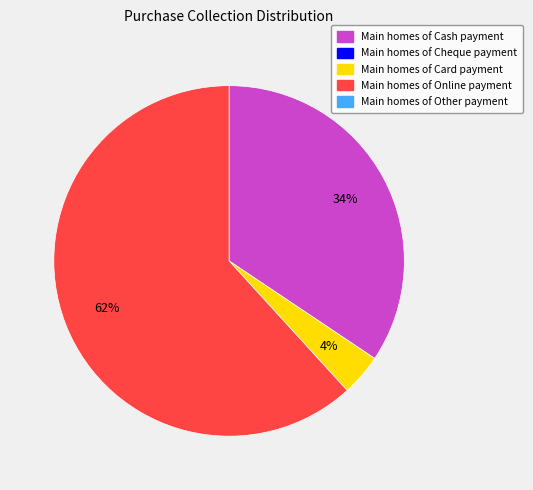

To the nearest percent, what is the average slice percentage?

33%